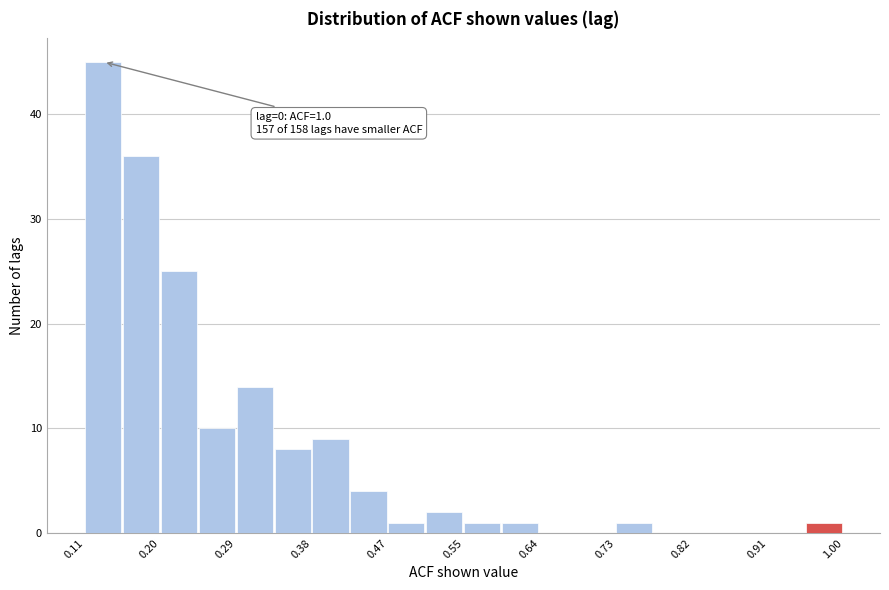

Over which range of the x-axis is the bar tallest?

0.11 to 0.15